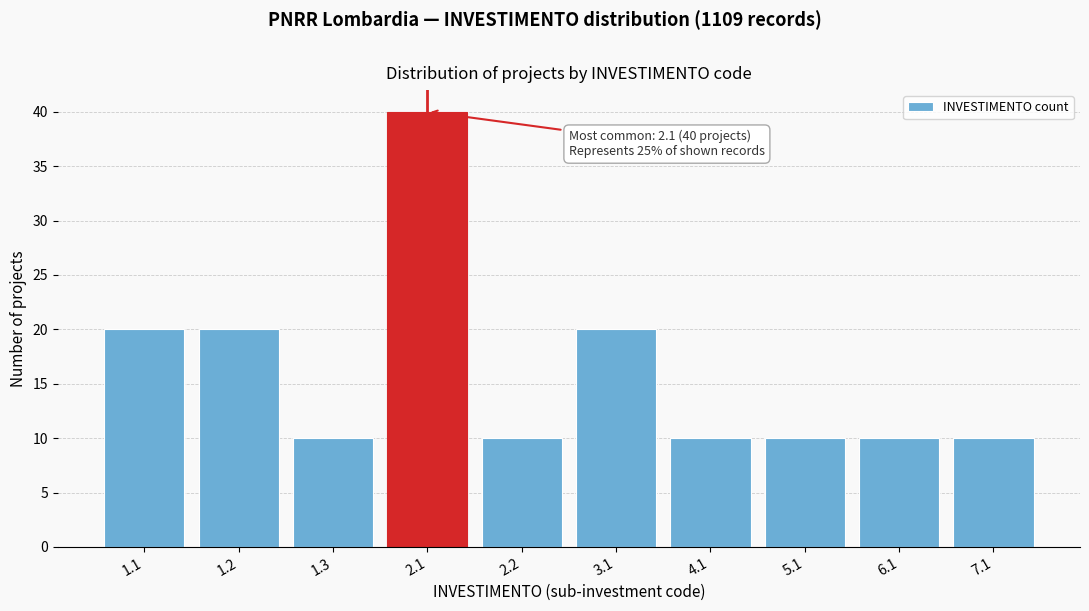

Reading left to right, extract all data points from this chart.

1.1=20	1.2=20	1.3=10	2.1=40	2.2=10	3.1=20	4.1=10	5.1=10	6.1=10	7.1=10